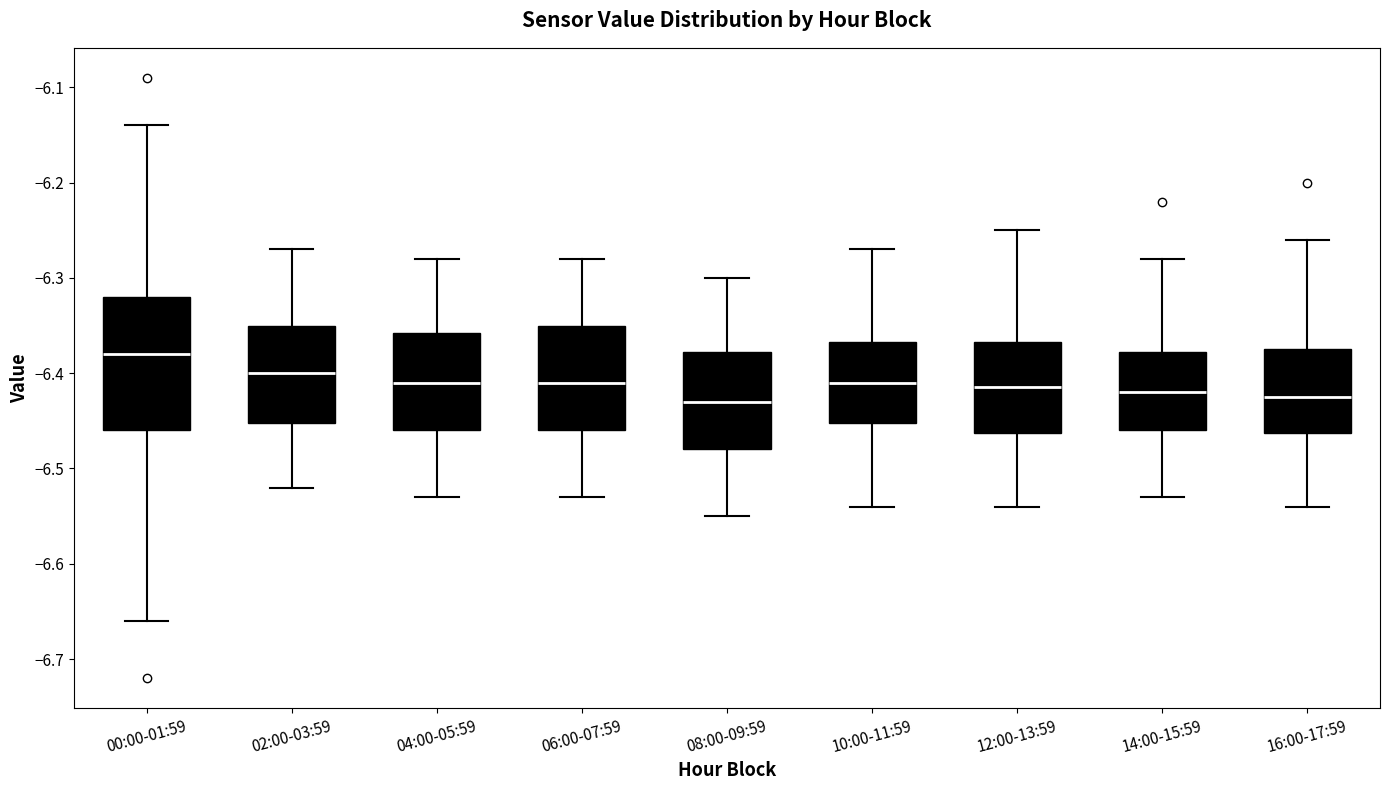

Which box is the tallest, from its lower edge to its upper edge?

00:00-01:59